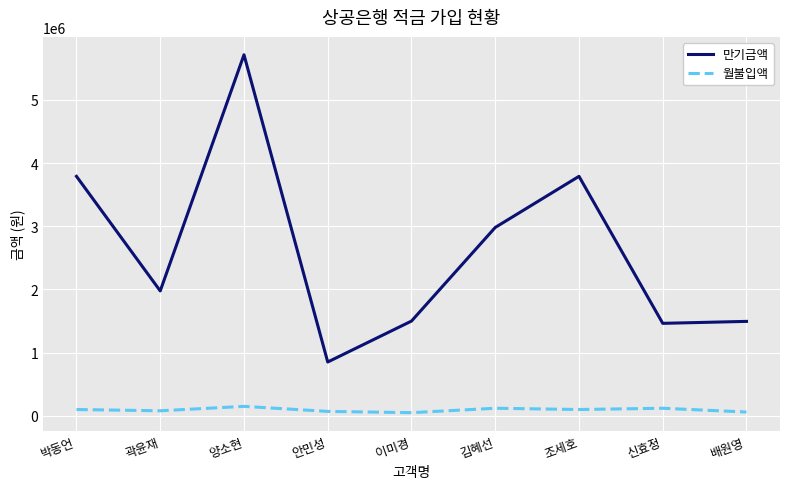

The 만기금액 series shows 1495000 at 배원영. True or false?

True